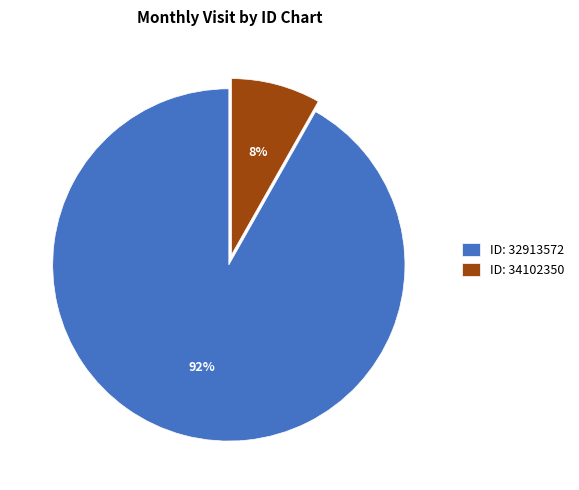

Rank the categories by value from highest to lowest.

ID: 32913572, ID: 34102350